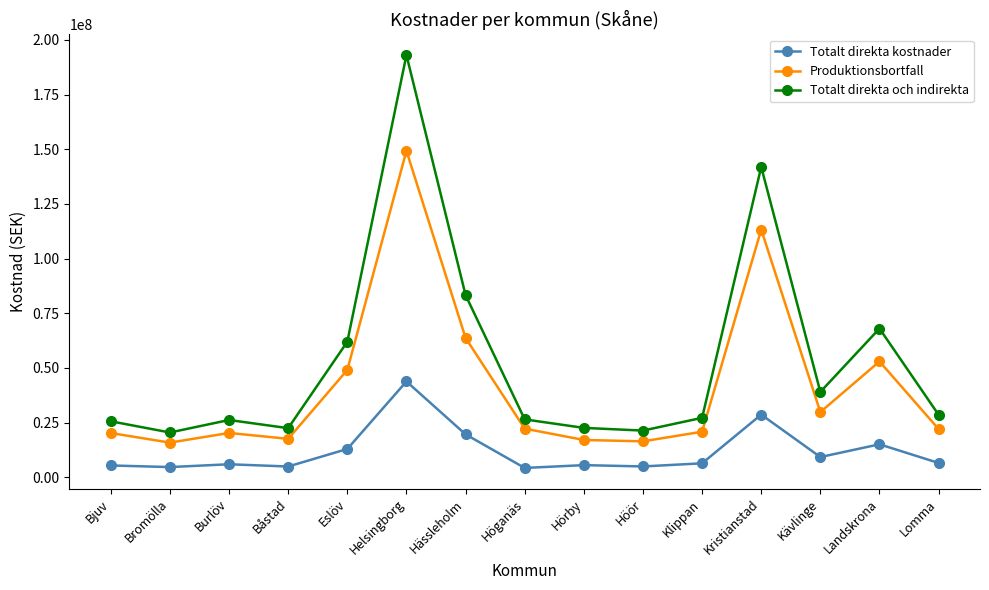

At which label is Totalt direkta och indirekta closest to 106755137?

Hässleholm